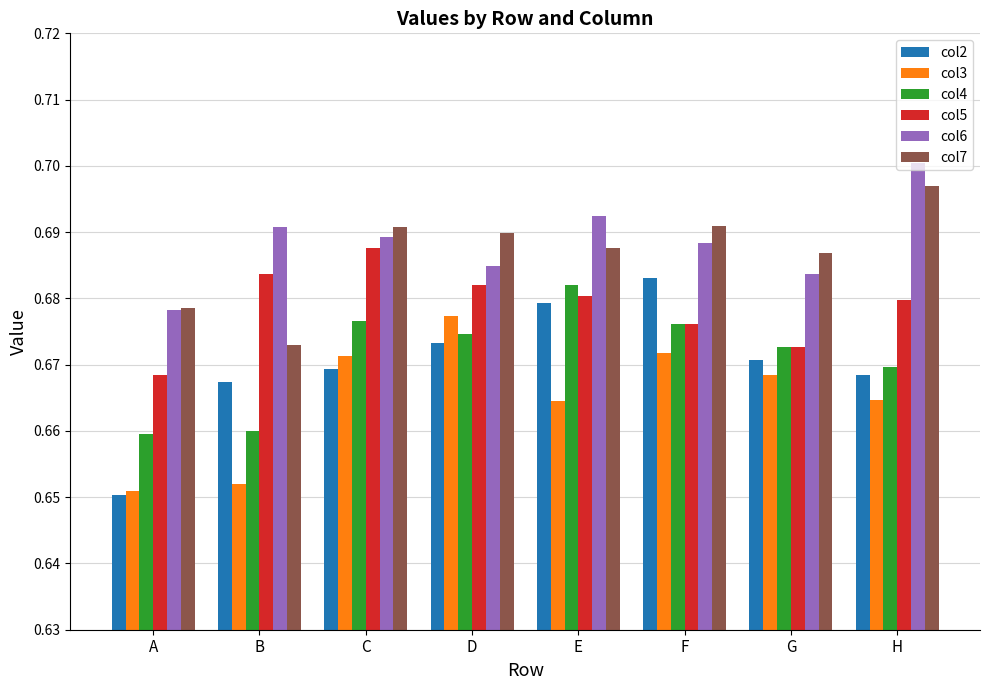

Is the value of col7 at C greater than the value of col5 at C?

Yes